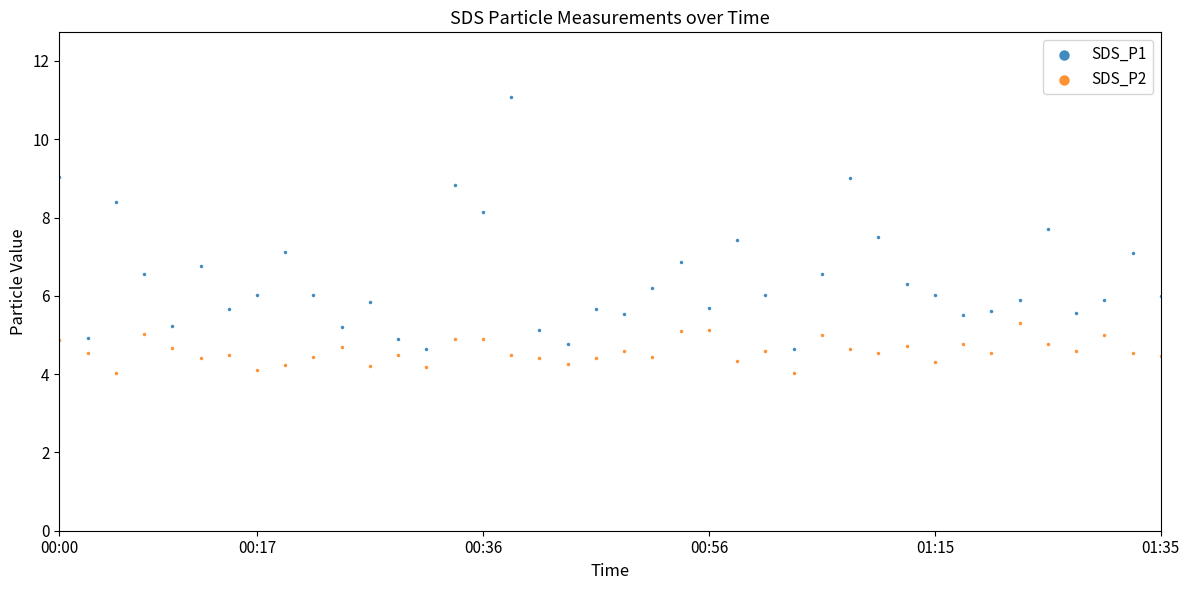

Across all data points, what is the range of Y values (max minus min)?

7.0